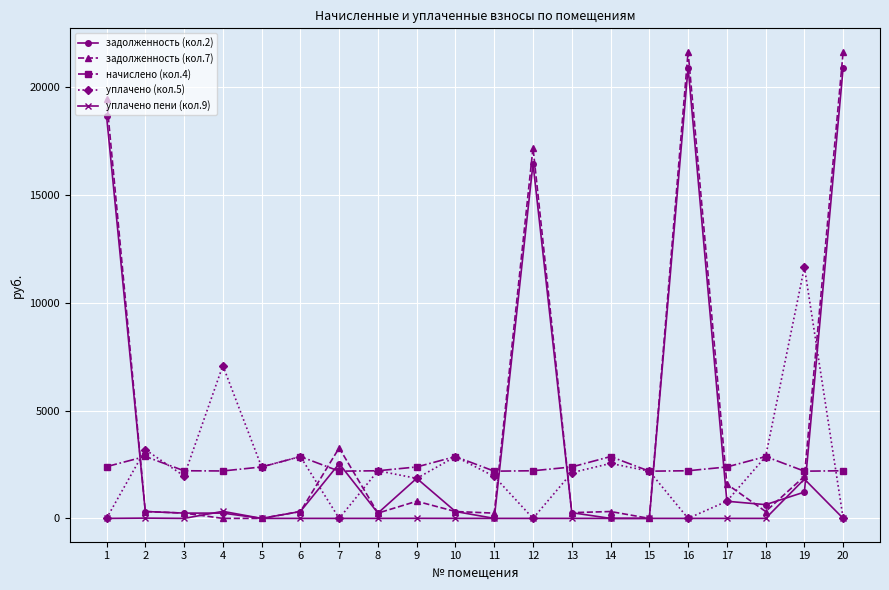

Which series has the largest range (max minus min)?

задолженность (кол.7)